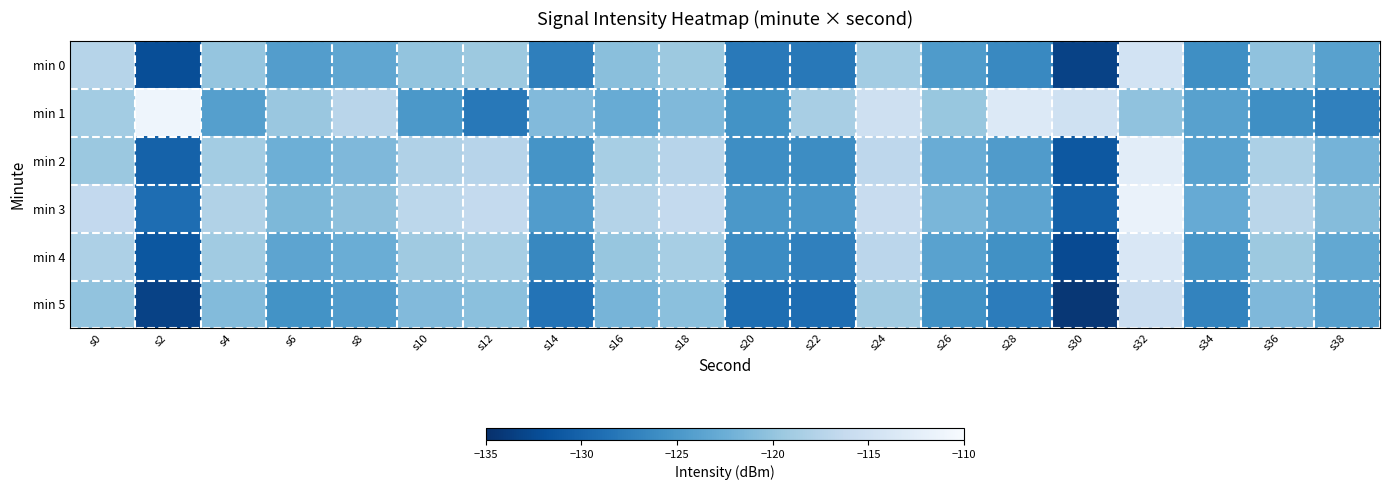

At s4, list the series in order from smallest to largest.

min 1, min 5, min 0, min 4, min 2, min 3